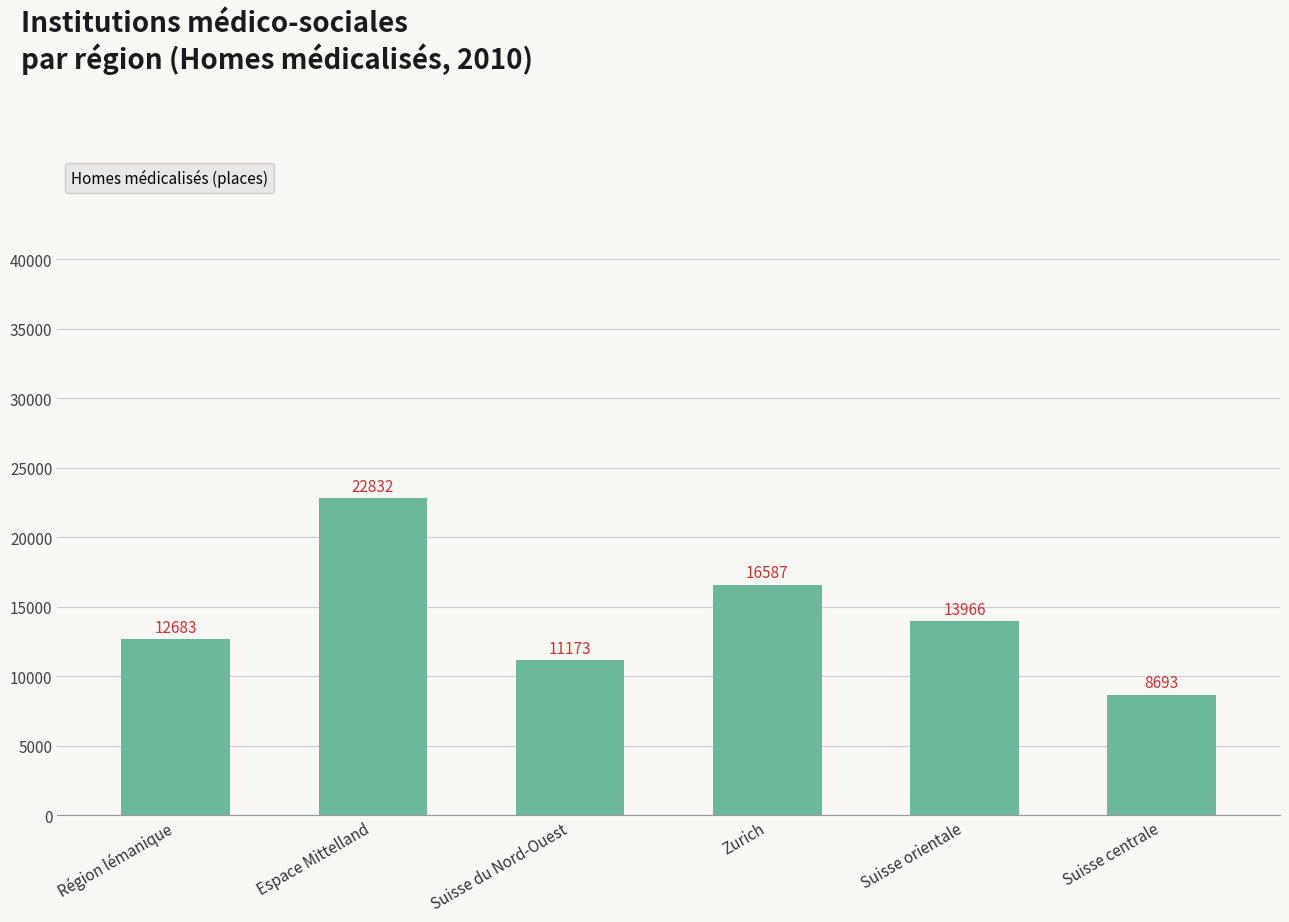

True or false: the data shows 23281 at Zurich.

False